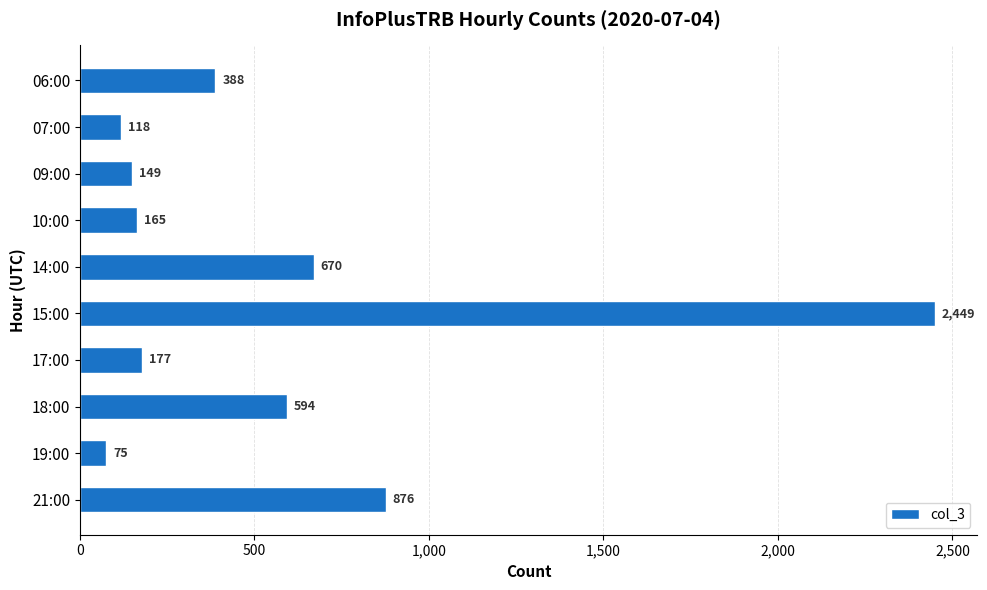

What is the label of the 1st bar from the bottom?

21:00